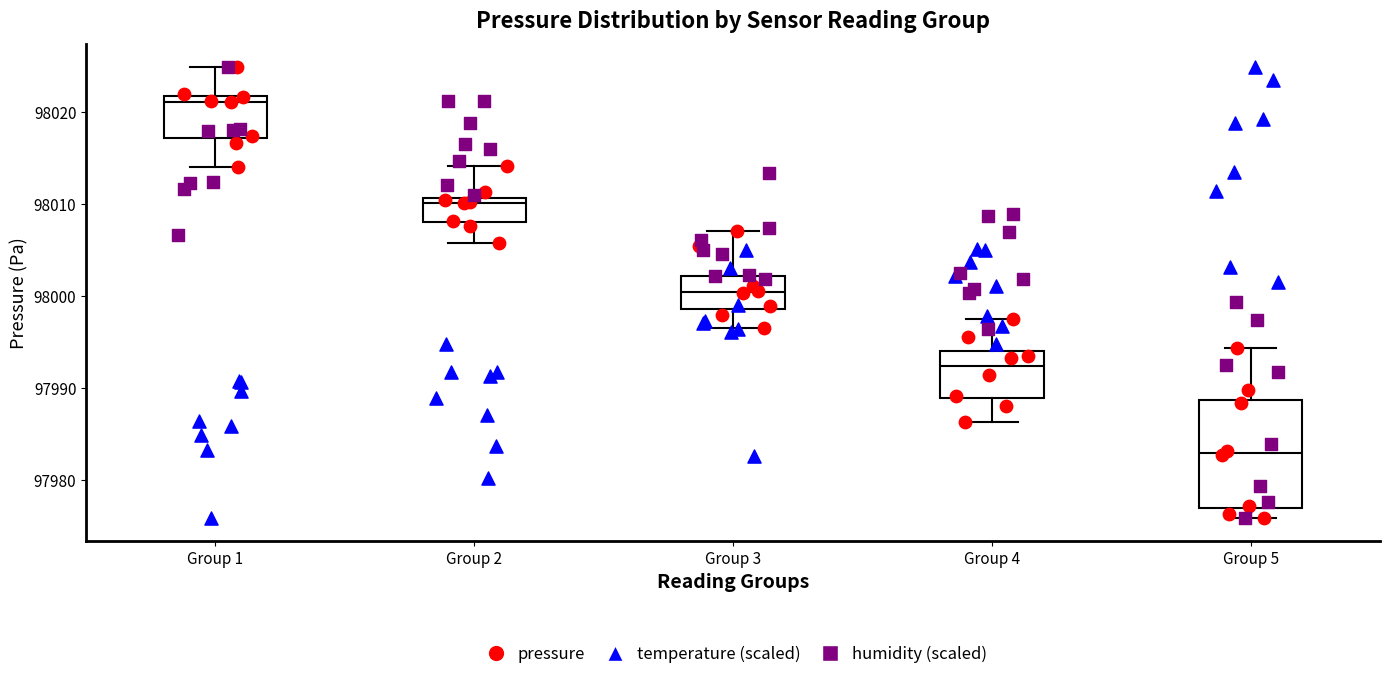

Which box's median line is the highest?

Group 1